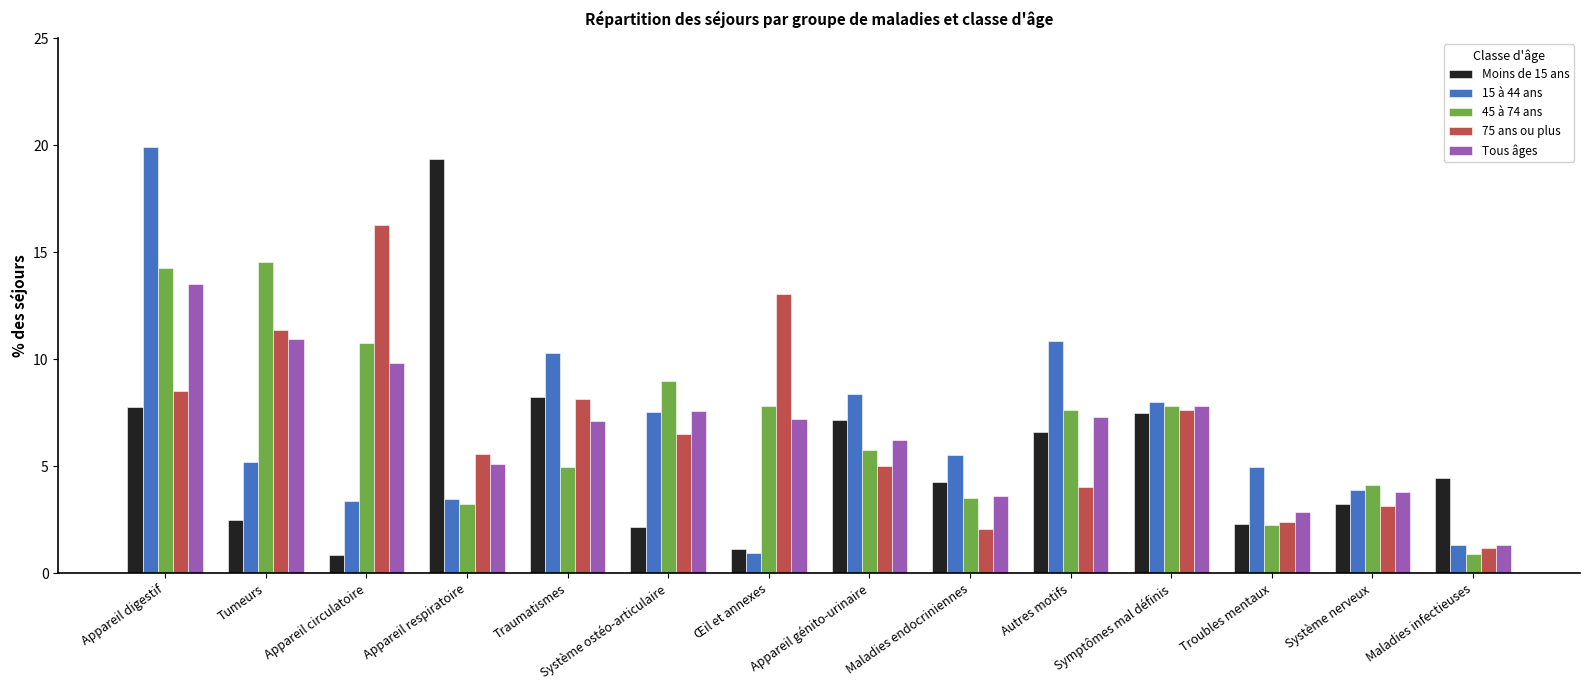

What is the spread (max minus min) of values at Système nerveux?

1.0